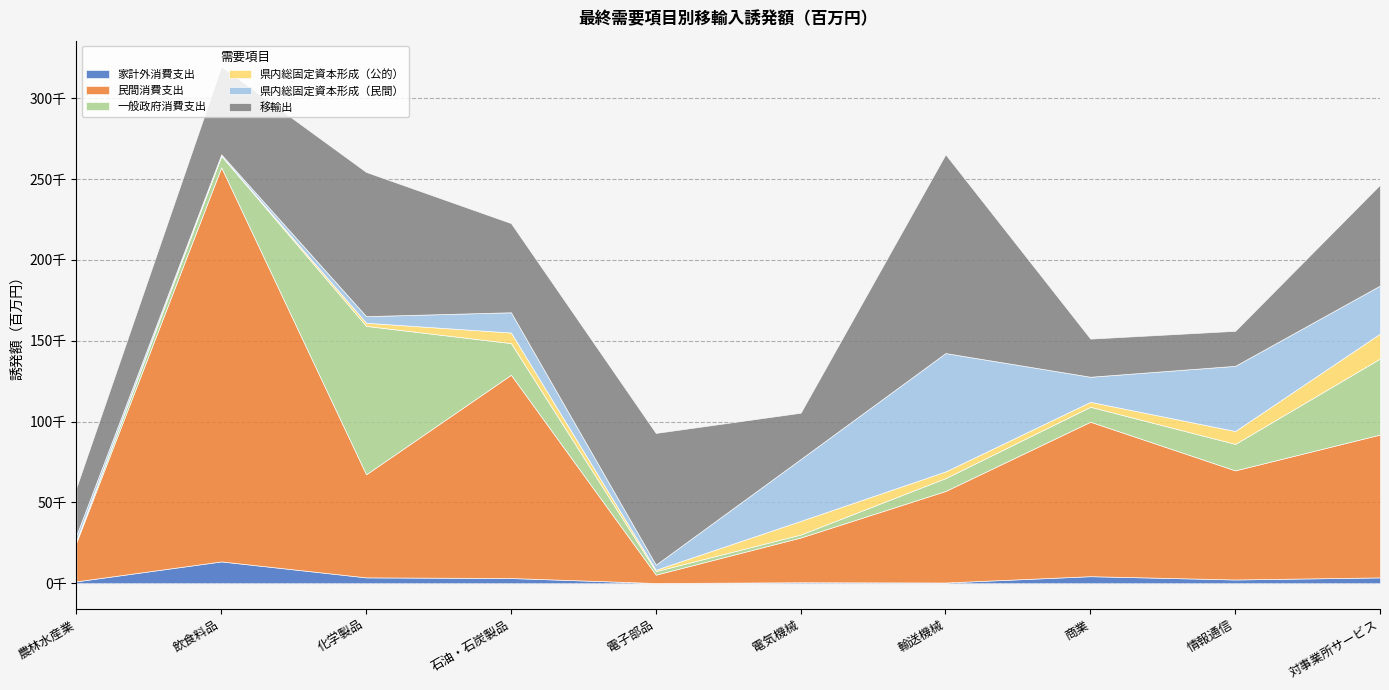

True or false: 移輸出 has more than 1 points higher than both neighbors.

True